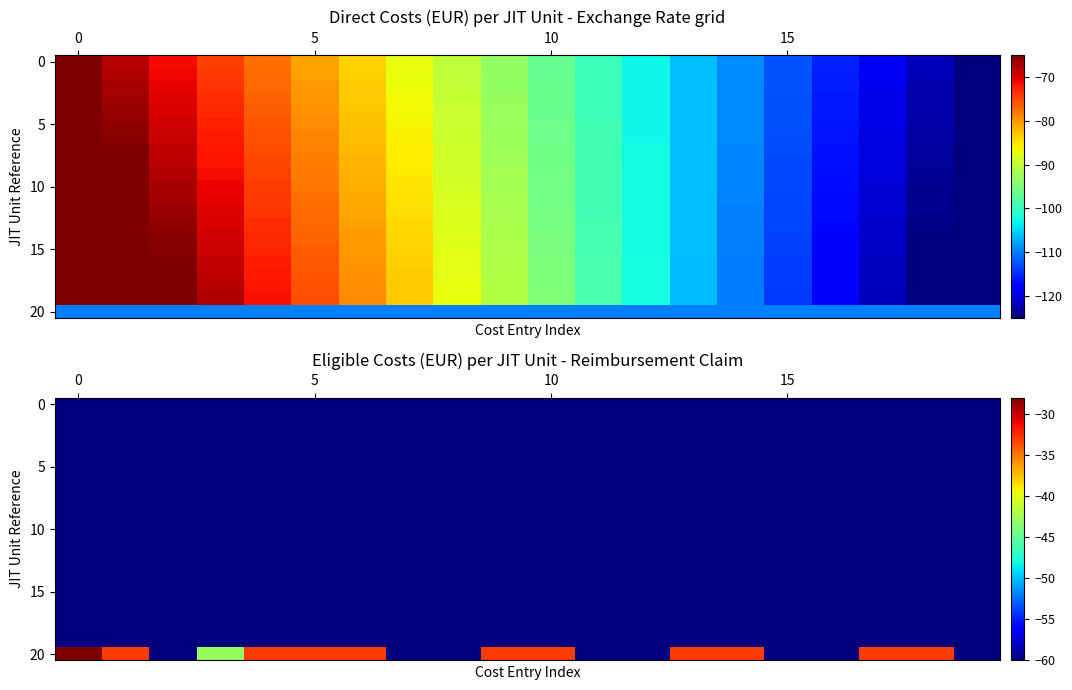

Which series has the largest total across all categories?

20